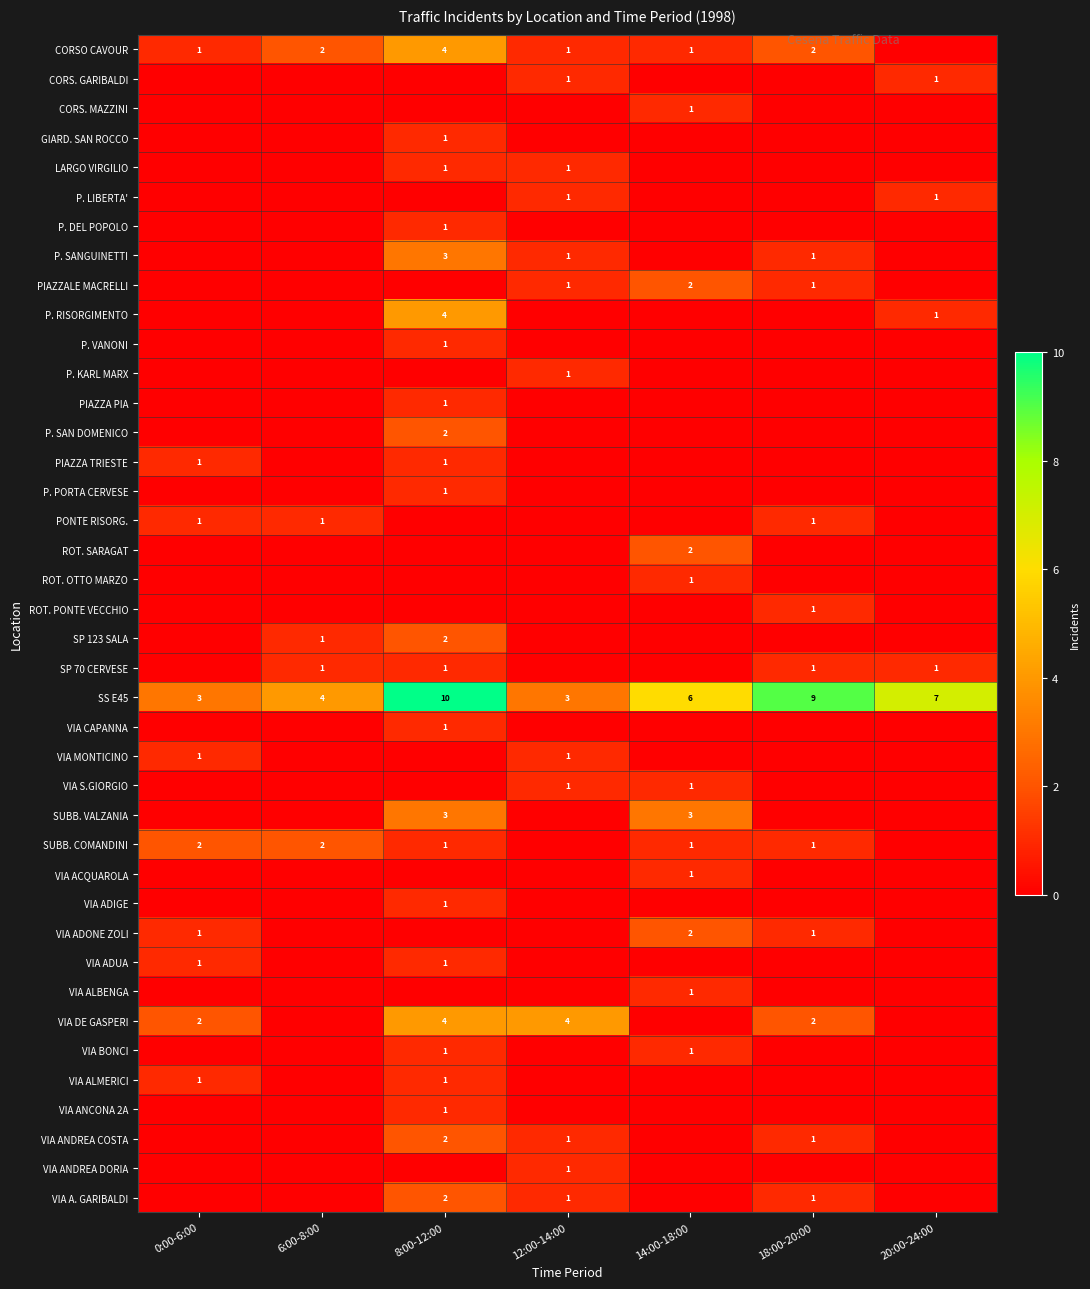

The value of SS E45 at 8:00-12:00 is 15. True or false?

False